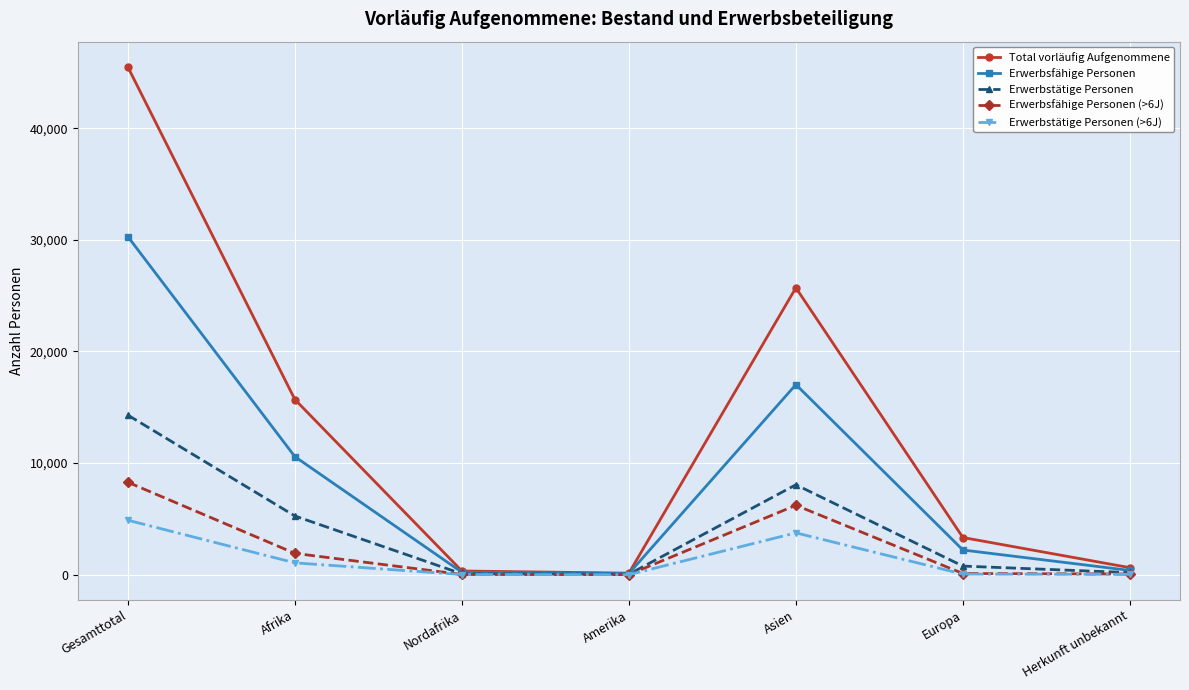

What are all the series names shown in the legend?

Total vorläufig Aufgenommene, Erwerbsfähige Personen, Erwerbstätige Personen, Erwerbsfähige Personen (>6J), Erwerbstätige Personen (>6J)